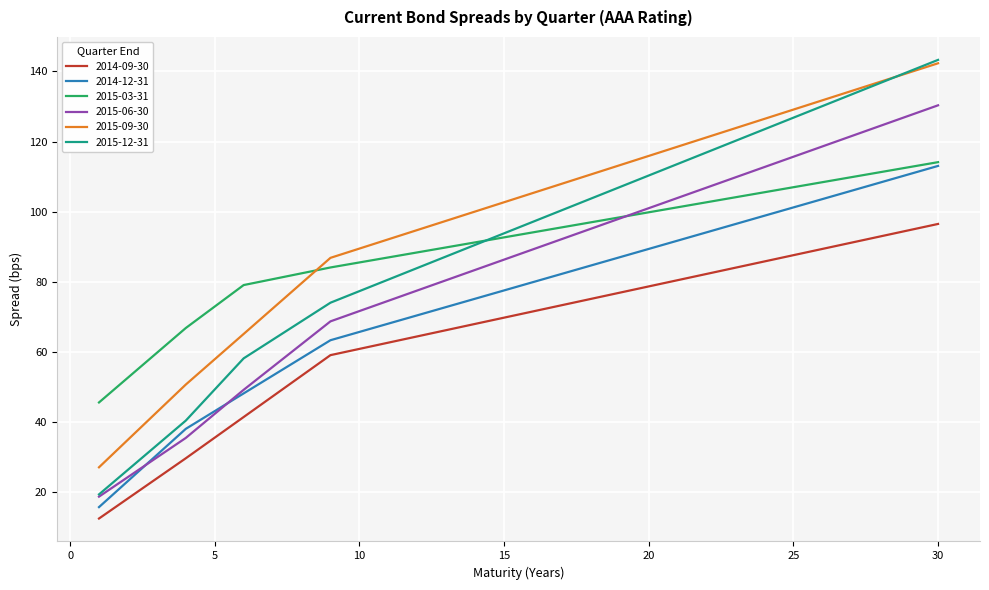

How many times do 2015-03-31 and 2015-09-30 cross each other?

1